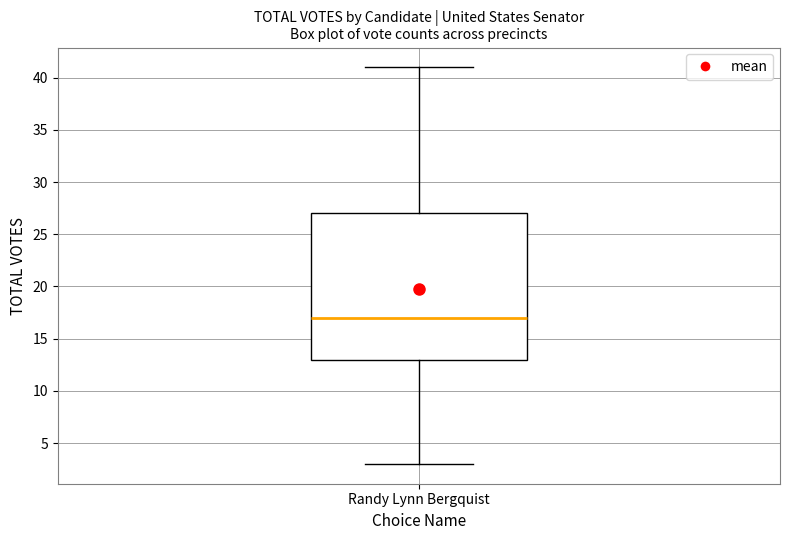

Transcribe this box plot: give where the median line is, the range the box spans, and where the two whiskers end, as read against the y-axis. The values are not printed on the chart, so give them approximately, as read against the axis.

median 17, box 13 to 27, whiskers 3 to 41